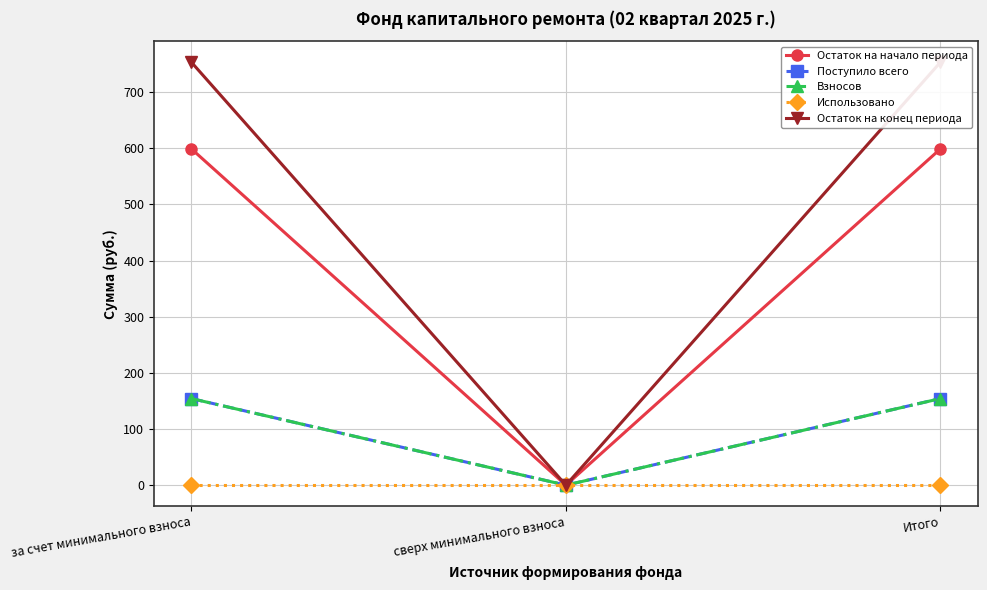

What is the label of the 3rd point from the right?

за счет минимального взноса